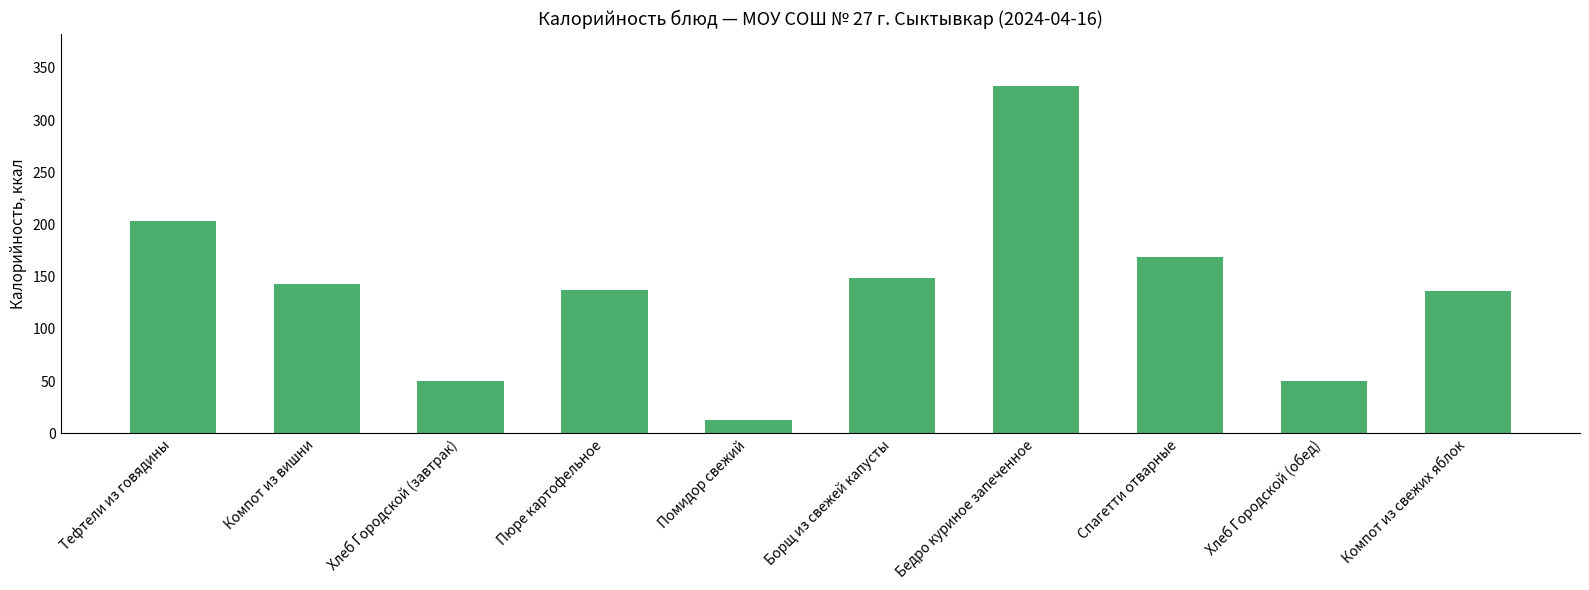

What position from the left is Спагетти отварные?

8